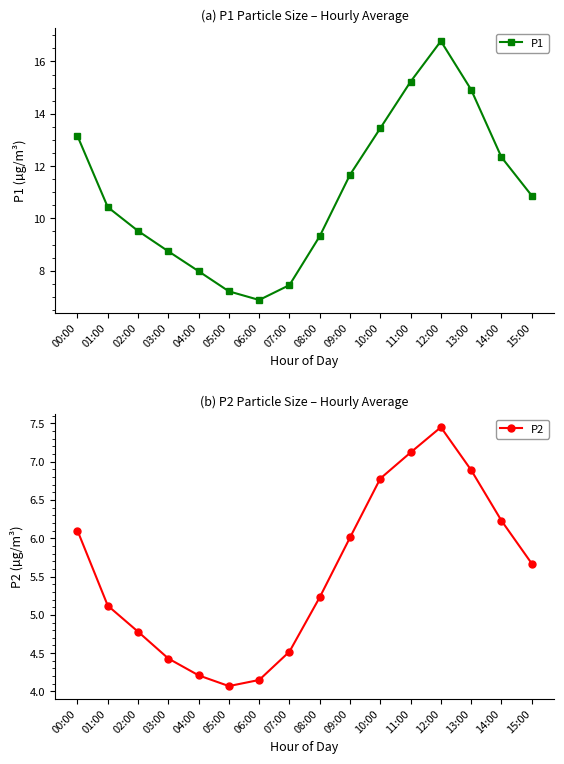

How many lines are shown in the chart?

2